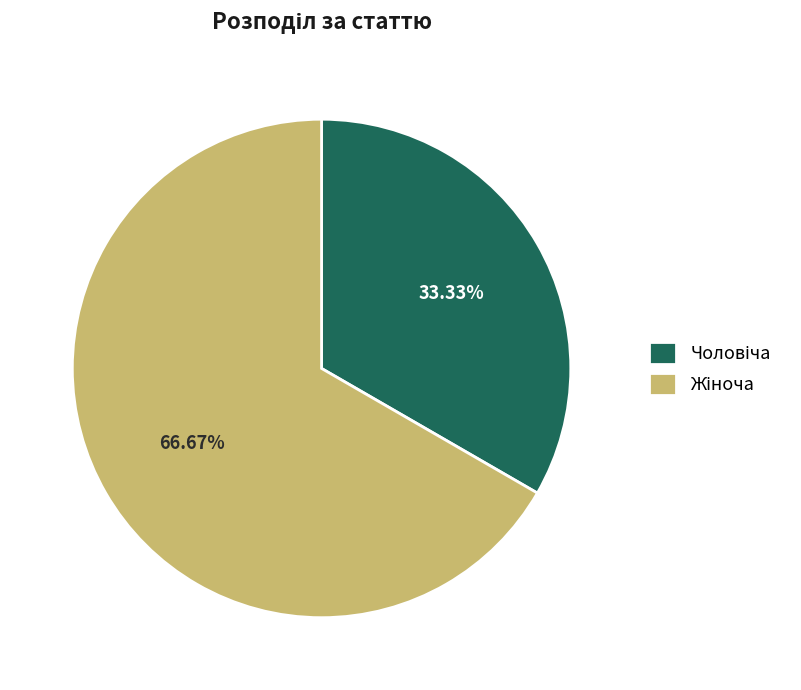

Is there a majority slice in this chart?

Yes